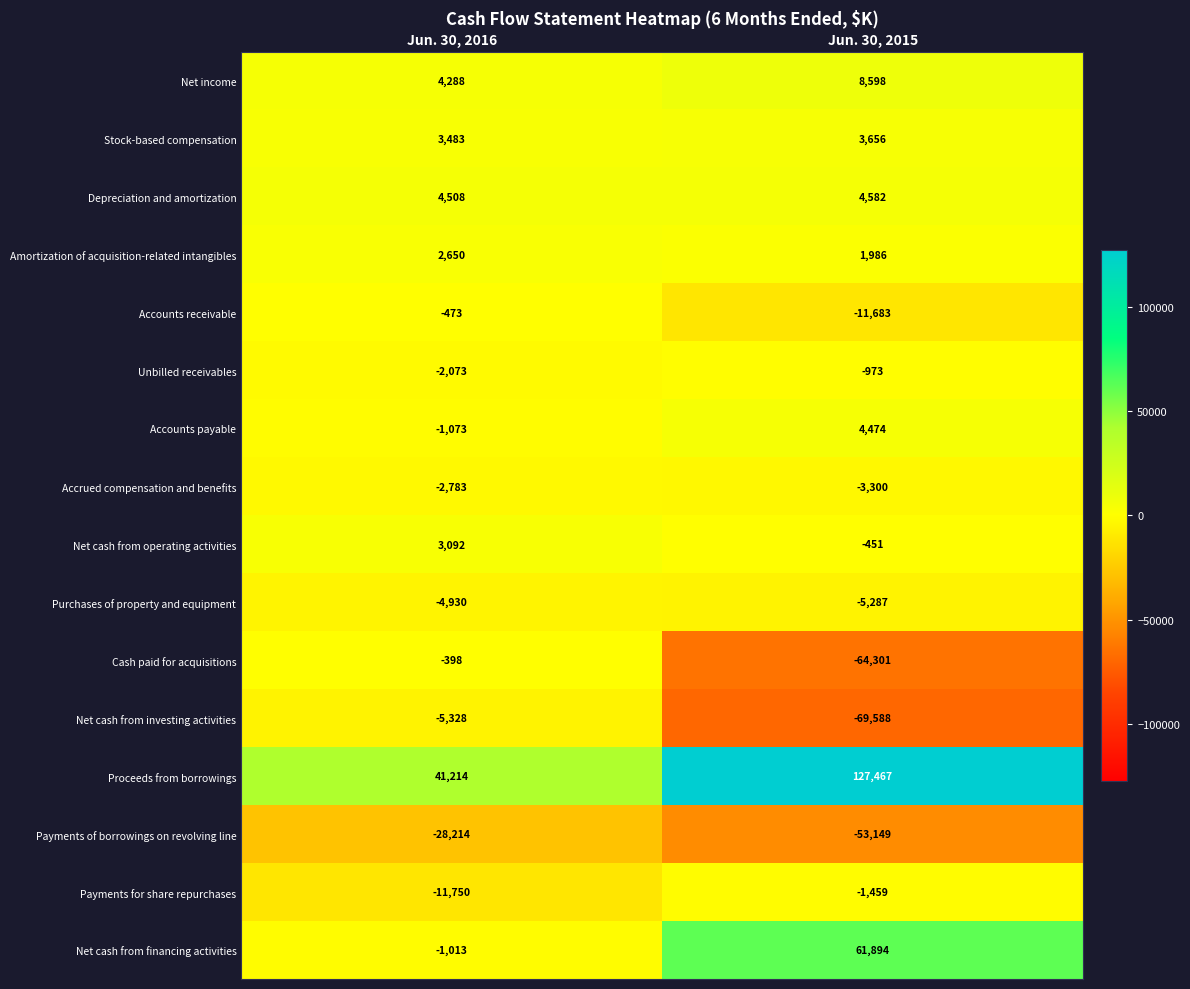

Rank the series at Jun. 30, 2016 from lowest to highest value.

Payments of borrowings on revolving line, Payments for share repurchases, Net cash from investing activities, Purchases of property and equipment, Accrued compensation and benefits, Unbilled receivables, Accounts payable, Net cash from financing activities, Accounts receivable, Cash paid for acquisitions, Amortization of acquisition-related intangibles, Net cash from operating activities, Stock-based compensation, Net income, Depreciation and amortization, Proceeds from borrowings